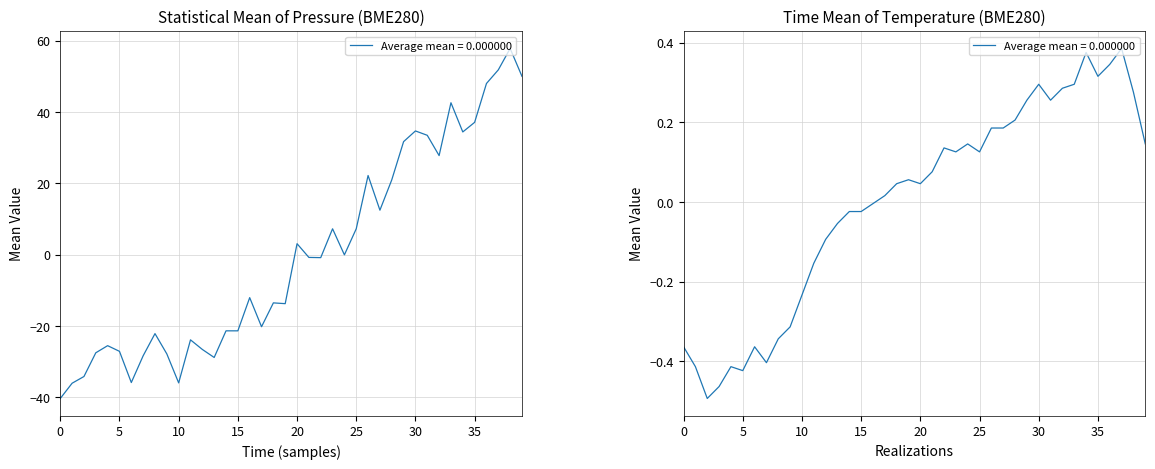

The temperature series shows 0.4 at 34. True or false?

True